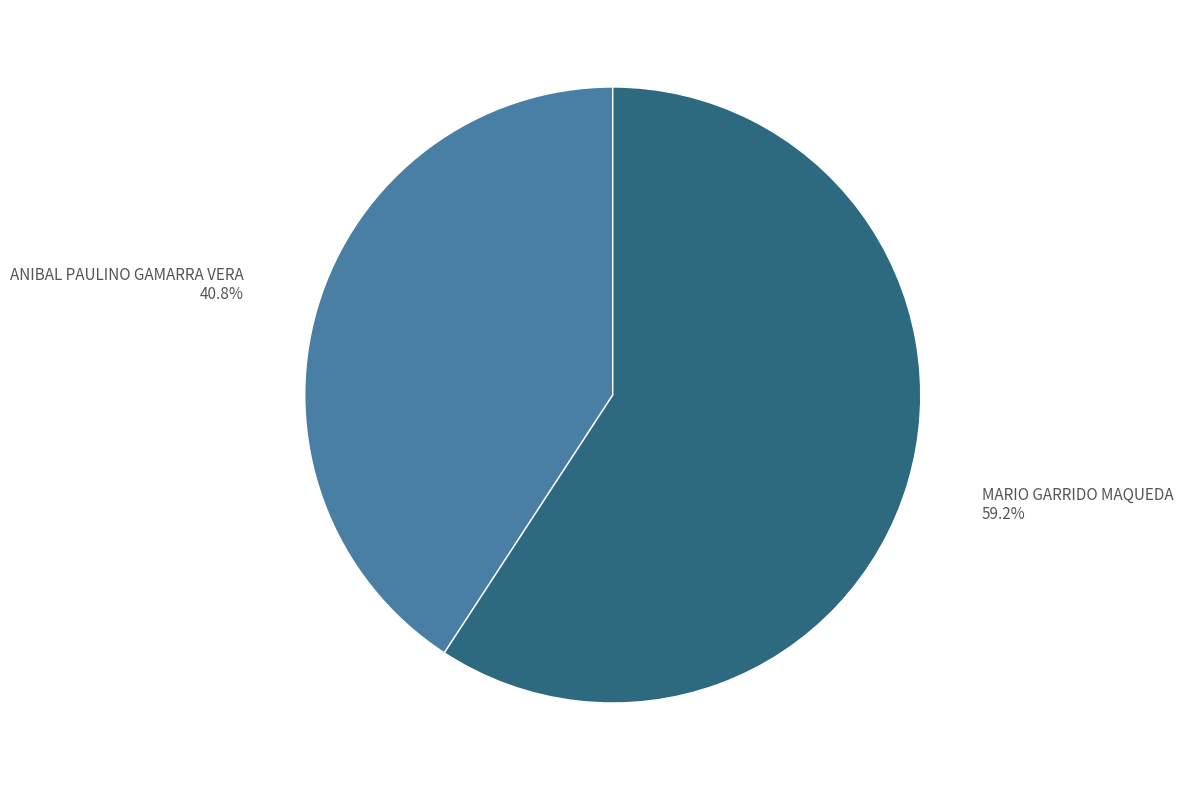

Which has a higher value, MARIO GARRIDO MAQUEDA or ANIBAL PAULINO GAMARRA VERA?

MARIO GARRIDO MAQUEDA